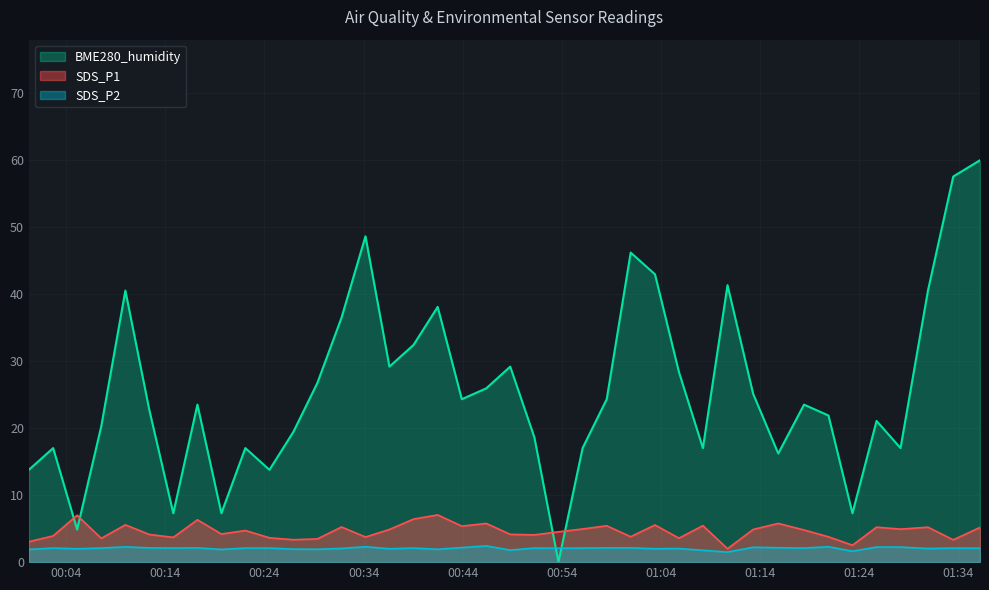

What is the total value across all series at 2023/08/17 01:08:13?

24.2